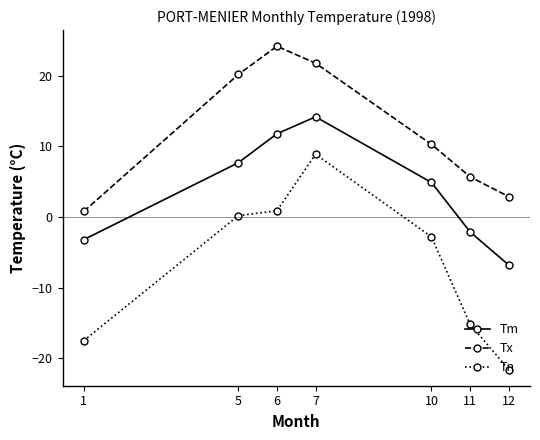

What is the average value of the Tn series?

-6.7